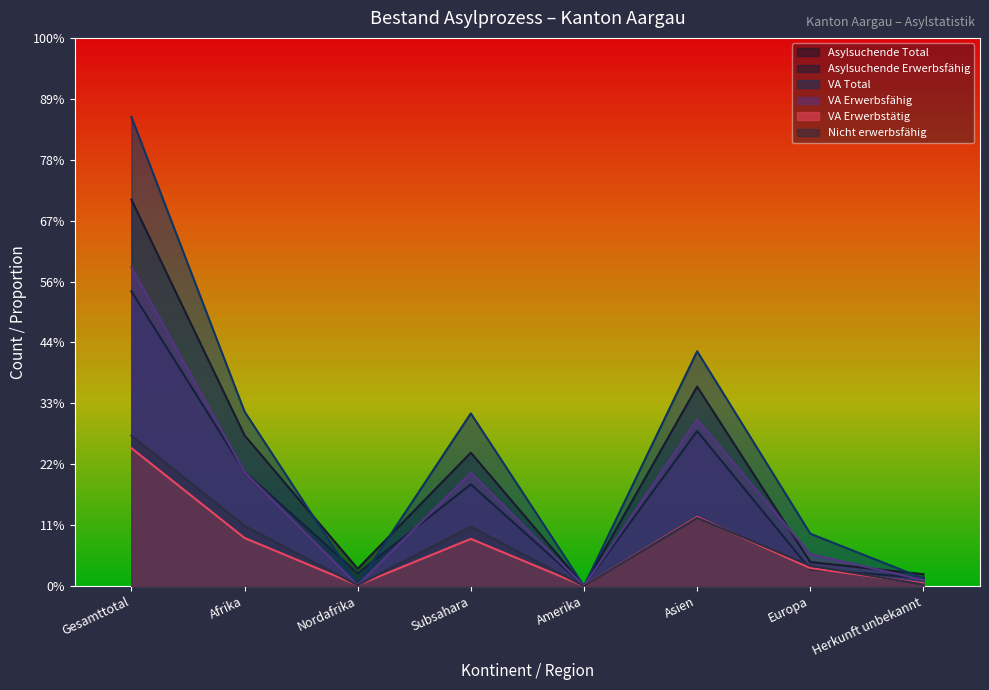

Reading left to right, list all the values displayed in this chart.

Asylsuchende Total: 1269	495	57	438	1	655	79	39
Asylsuchende Erwerbsfähig: 968	376	42	334	1	509	55	27
VA Total: 1541	573	6	567	0	771	172	25
VA Erwerbsfähig: 1047	375	3	372	0	547	105	20
VA Erwerbstätig: 453	158	3	155	0	227	59	9
Nicht erwerbsfähig: 494	198	3	195	0	224	67	5